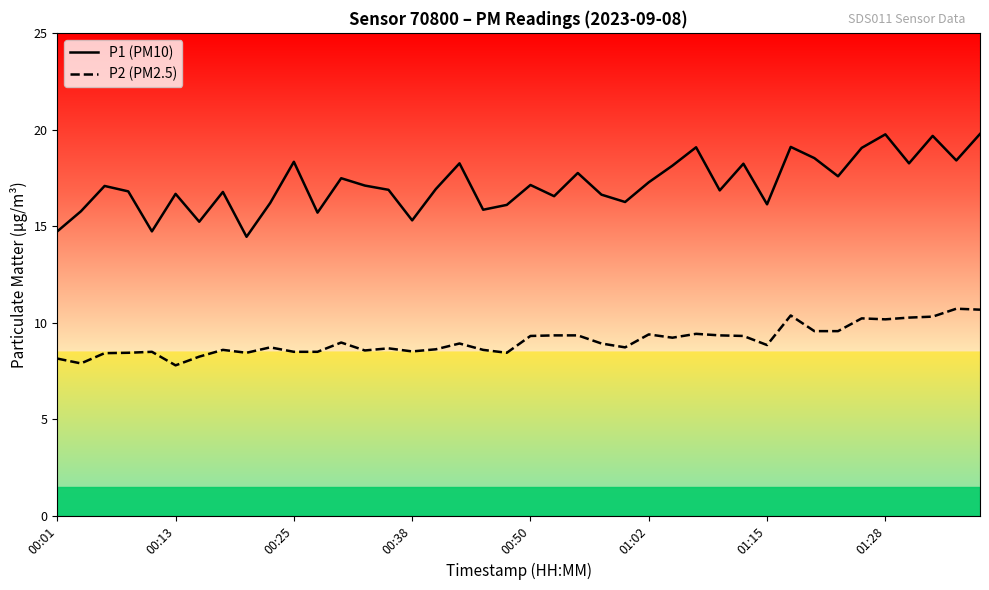

Which series has the largest range (max minus min)?

P1 (PM10)